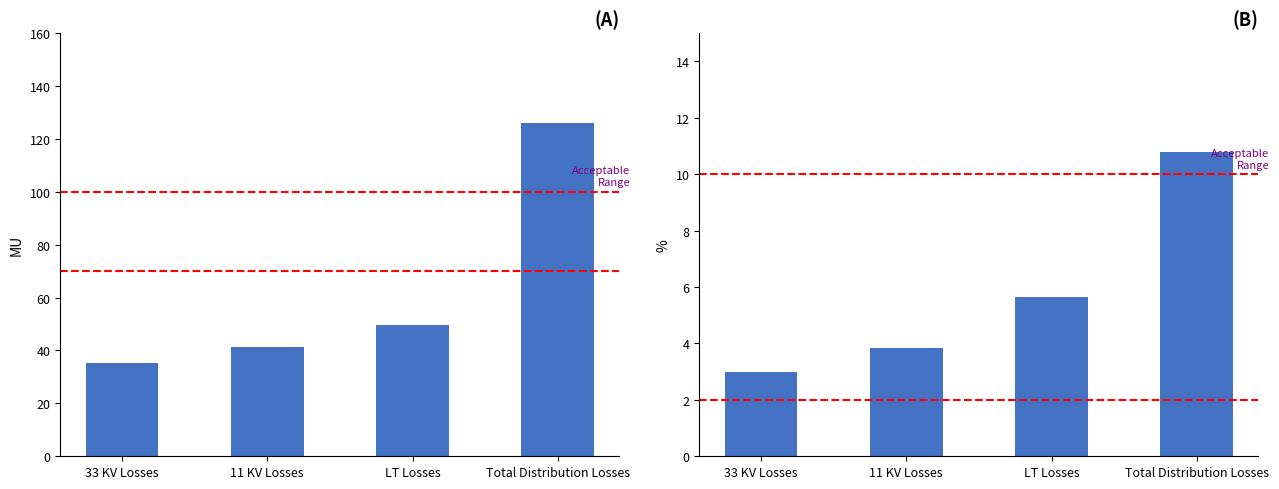

What is the value of the Losses (MU) bar at the 1st from the left?

35.1